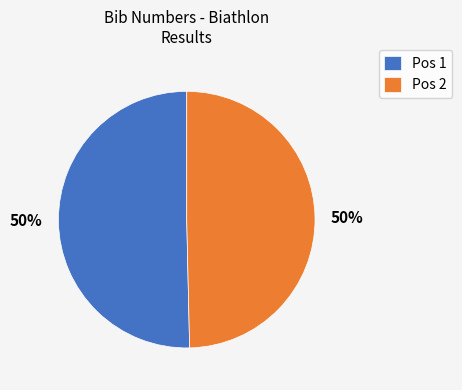

To the nearest percent, what portion does Pos 1 represent?

50%